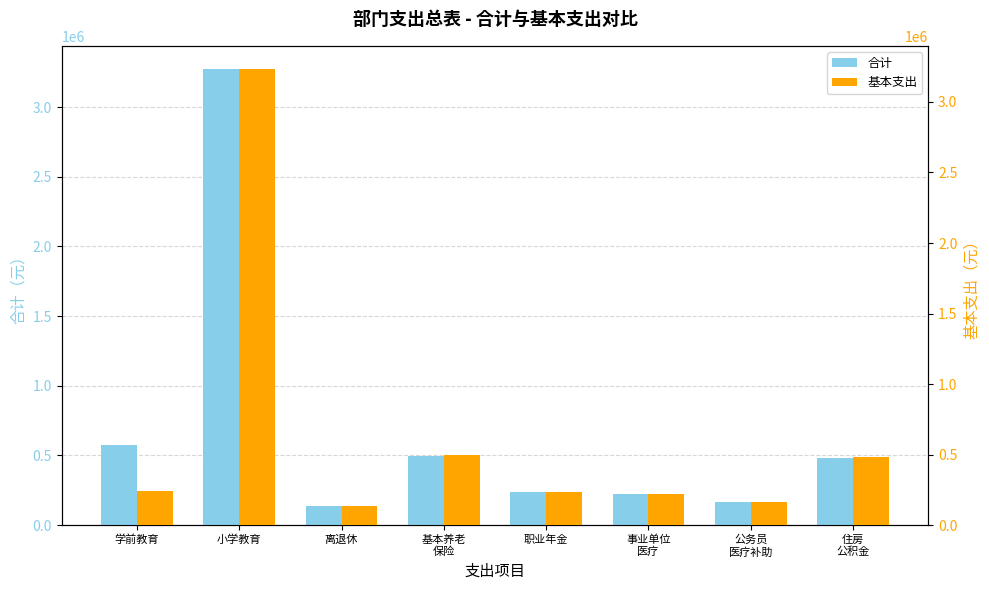

Which series has the widest spread of values?

合计